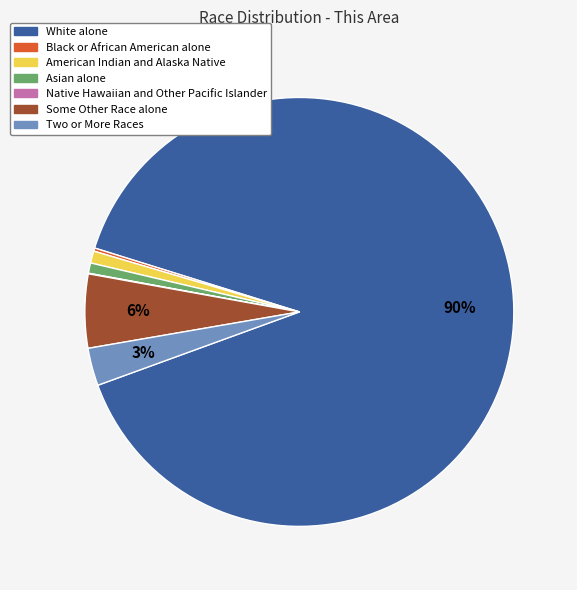

To the nearest percent, what percentage of the pie is Some Other Race alone?

6%